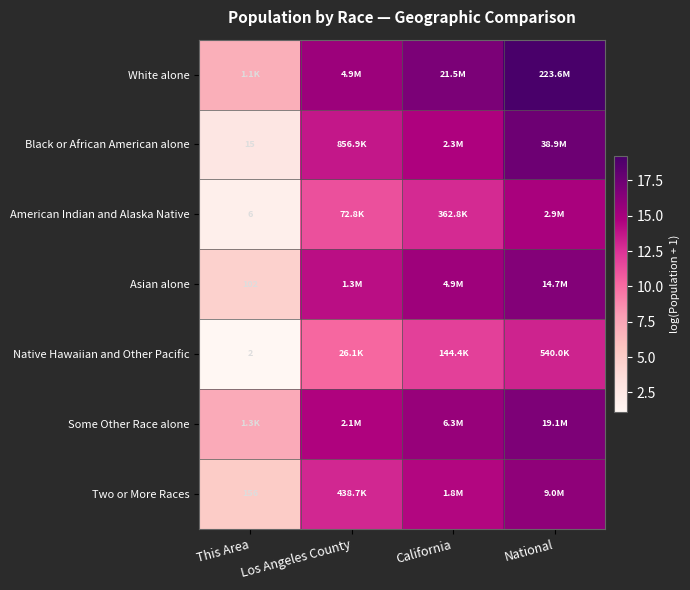

True or false: American Indian and Alaska Native has a value of 11.2 at Los Angeles County.

True